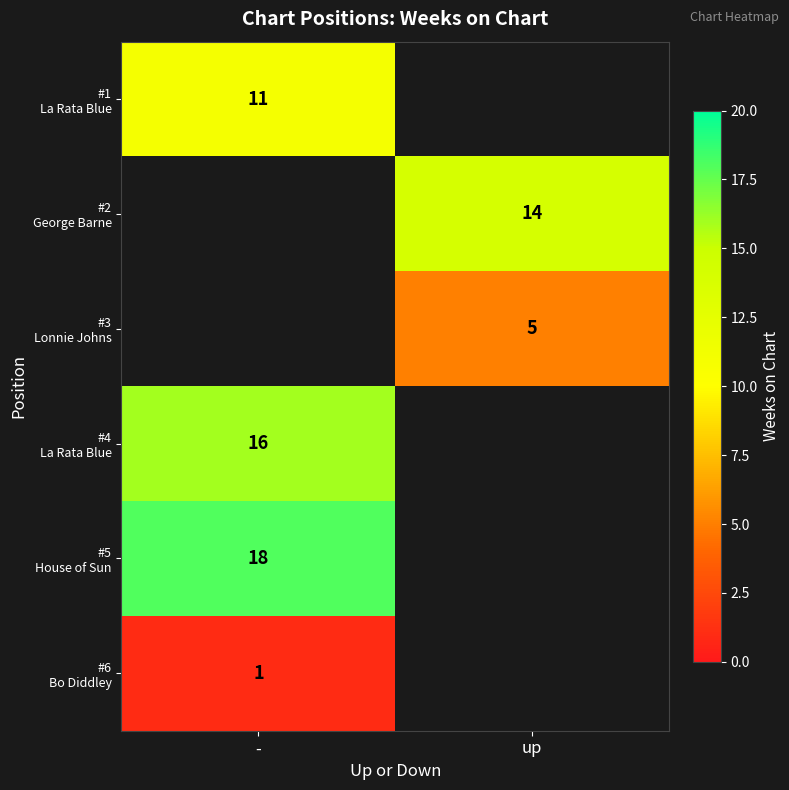

Count the number of data series in this chart.

6